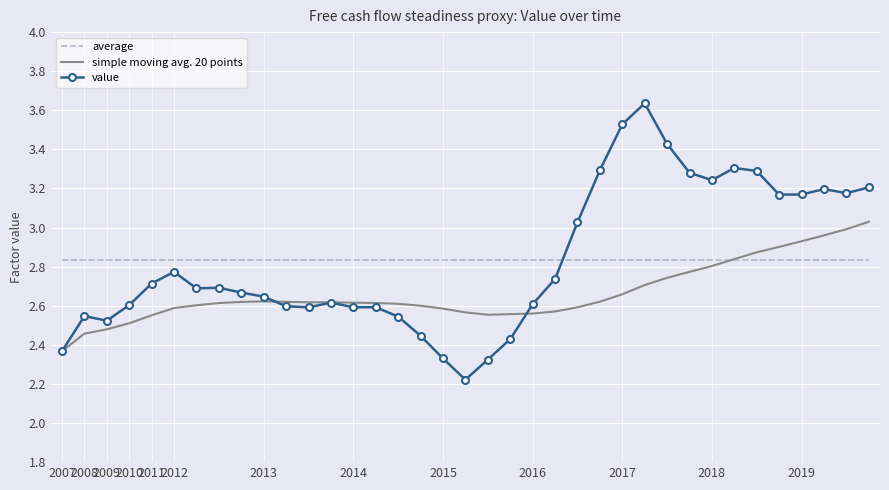

At how many categories does at least one series exceed 2?

37